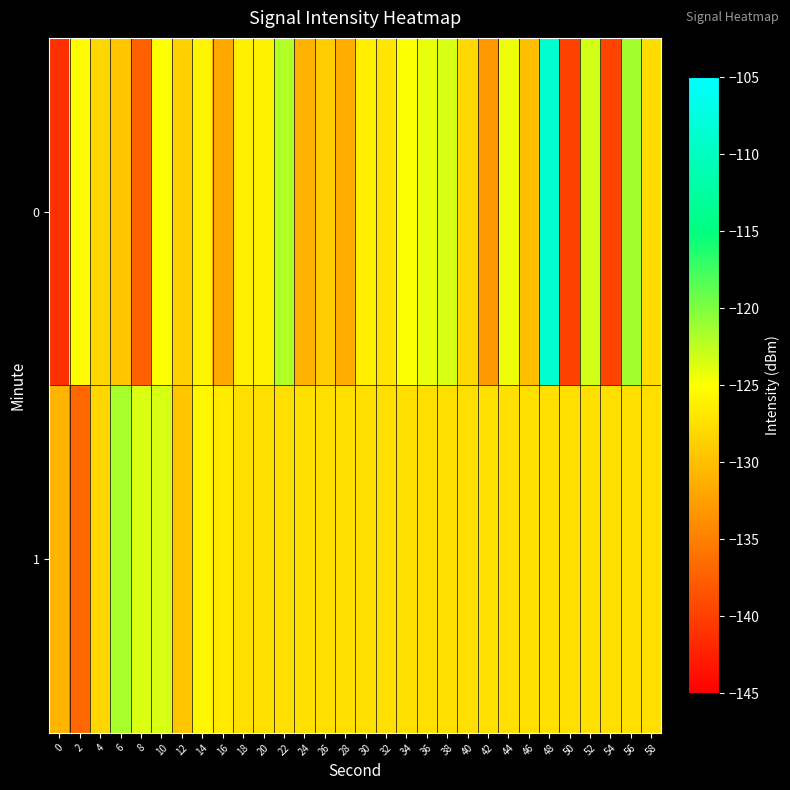

What is the total value across all series at 24?

-258.4